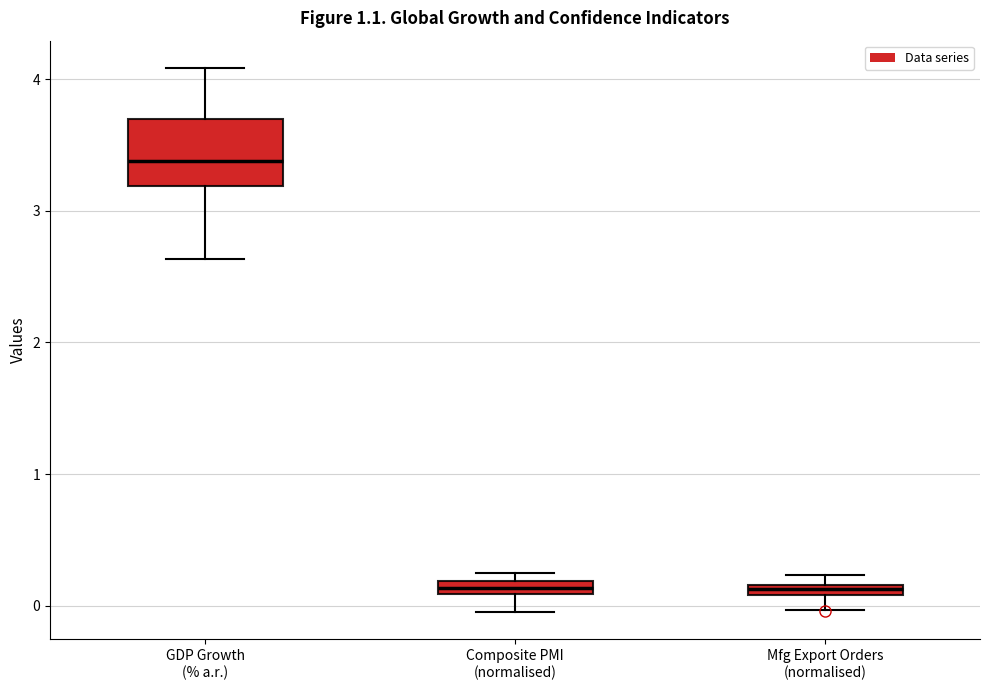

Comparing the boxes themselves (not the whiskers), which one is the tallest?

GDP Growth (% a.r.)